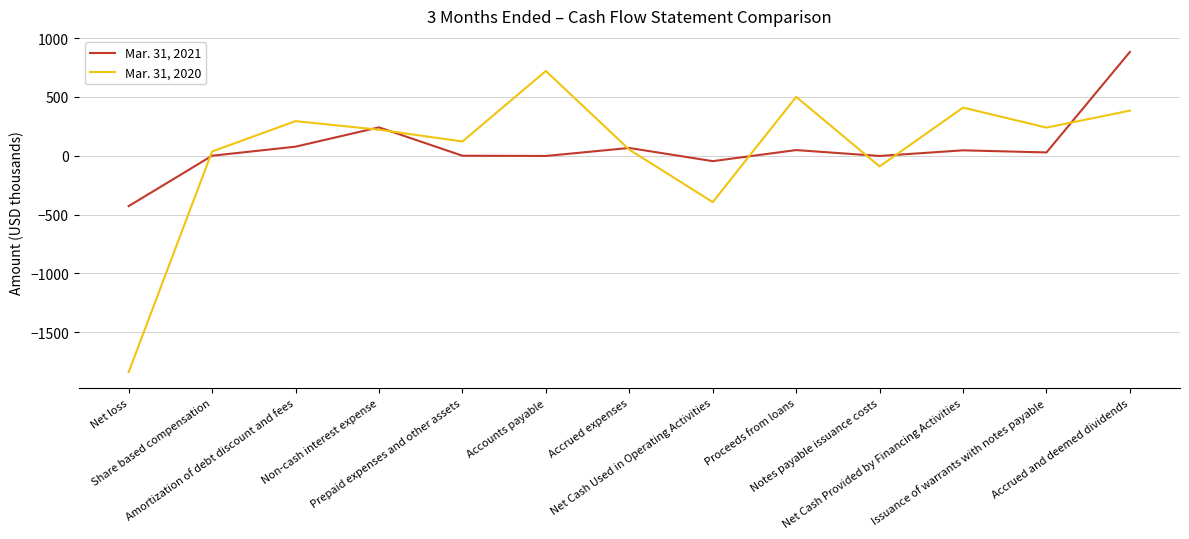

Count the number of data series in this chart.

2